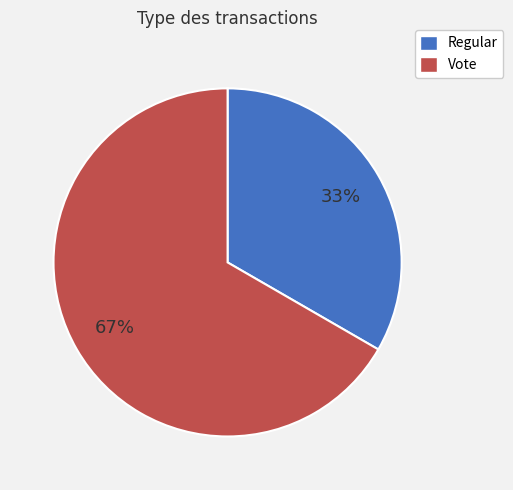

To the nearest percent, what percentage of the pie is Vote?

67%